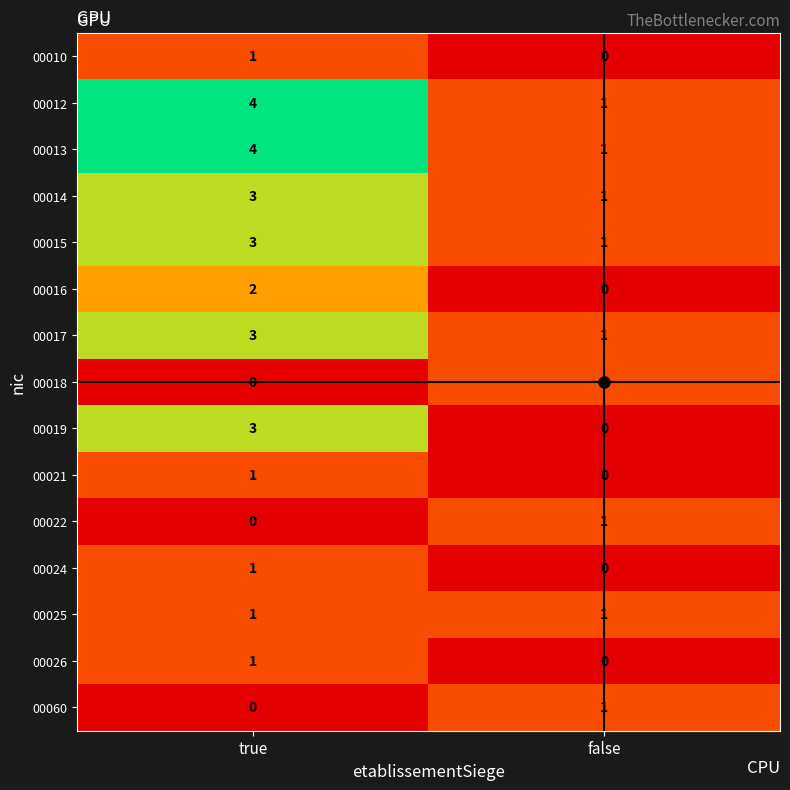

The 00016 series shows 3 at true. True or false?

False